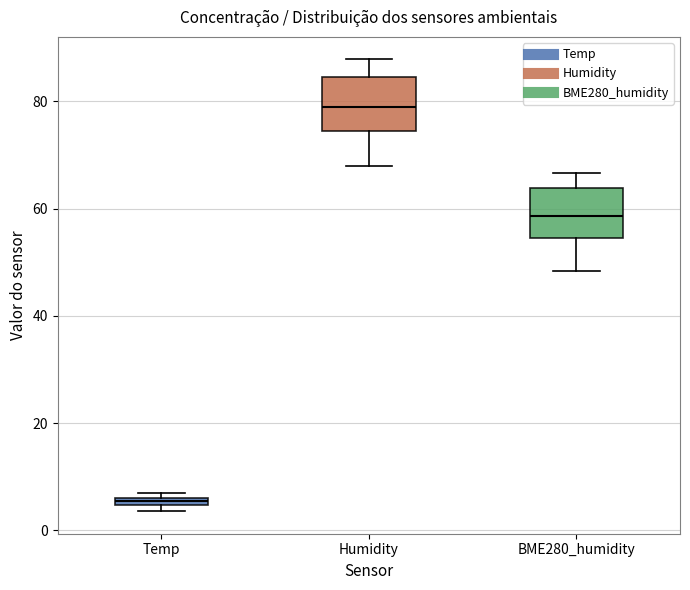

Where does the upper whisker of the box for BME280_humidity end on the y-axis? The values are not printed on the chart, so give them approximately, as read against the axis.

66